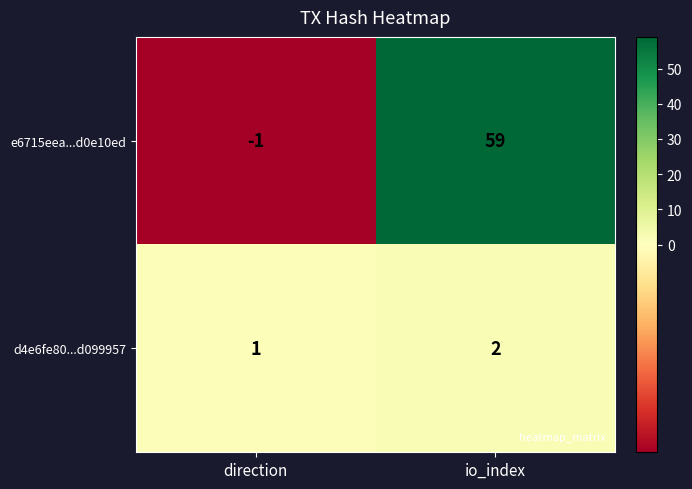

Where is d4e6fe80...d099957 nearest to the value 1?

direction